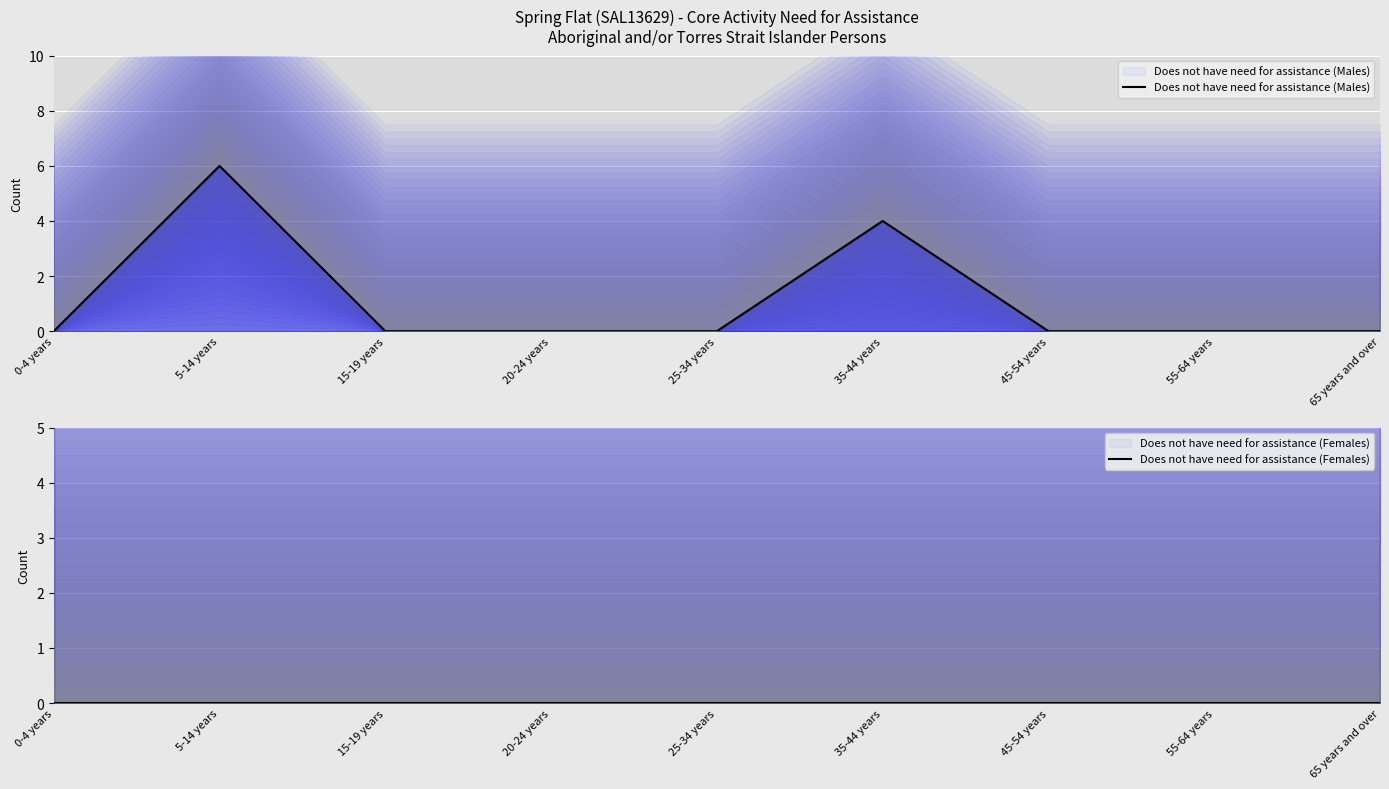

Reading left to right, transcribe all the data shown in this chart.

Does not have need for assistance (Males): 0	6	0	0	0	4	0	0	0
Does not have need for assistance (Females): 0	0	0	0	0	0	0	0	0